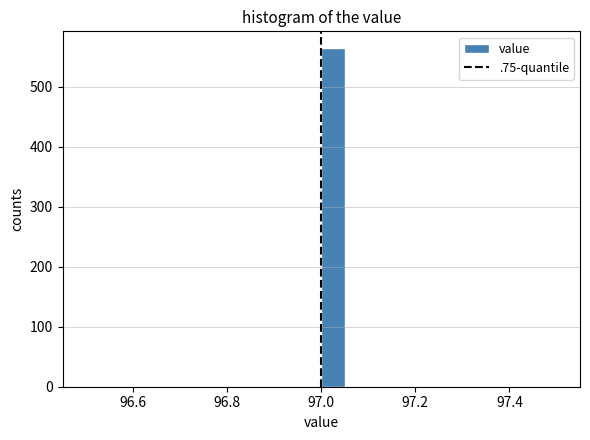

Around what value on the x-axis is the tallest bar? Give the approximate position of its centre, as read against the axis.

97.02